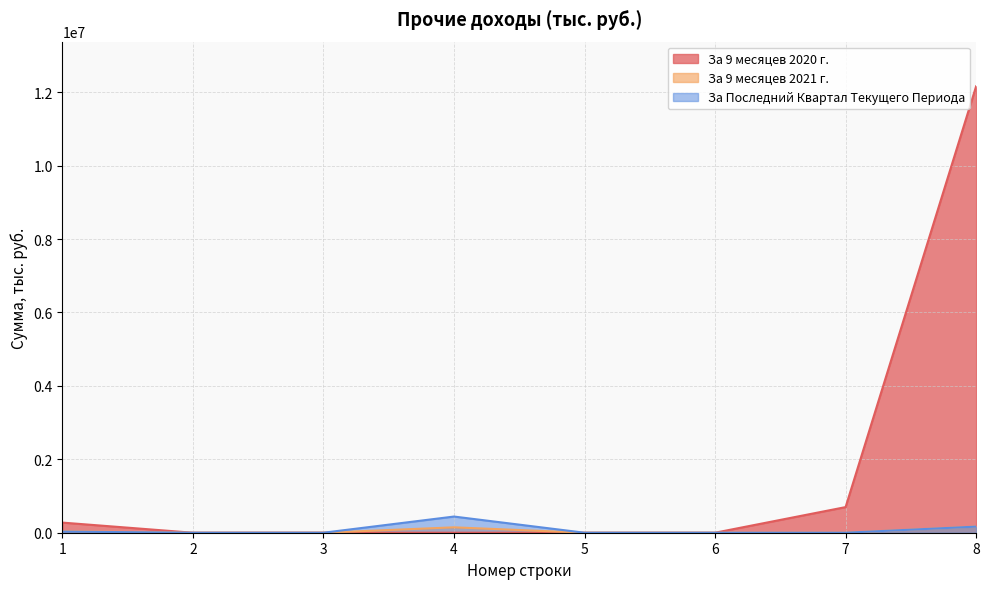

How many intersections are there between За 9 месяцев 2021 г. and За 9 месяцев 2020 г.?

1